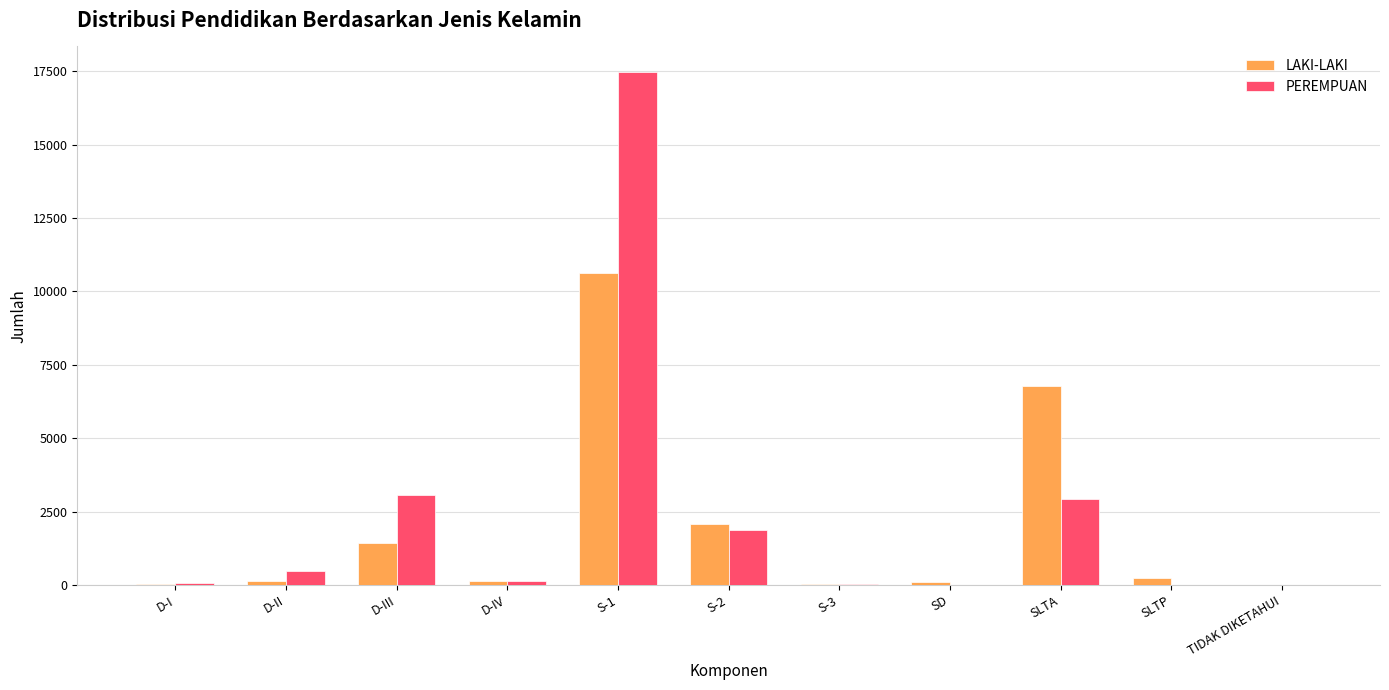

Is the value of PEREMPUAN at S-1 greater than the value of LAKI-LAKI at S-2?

Yes